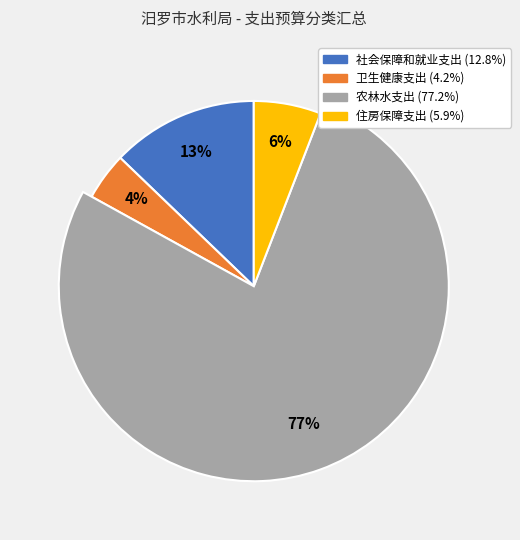

How much of the chart is everything except 农林水支出?

22.8%